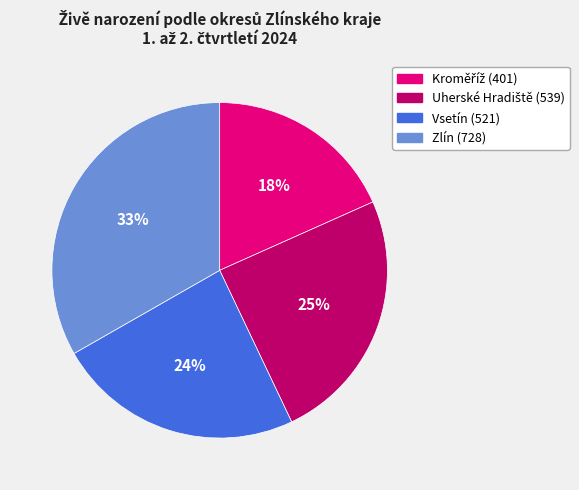

To the nearest percent, what is the average slice percentage?

25%